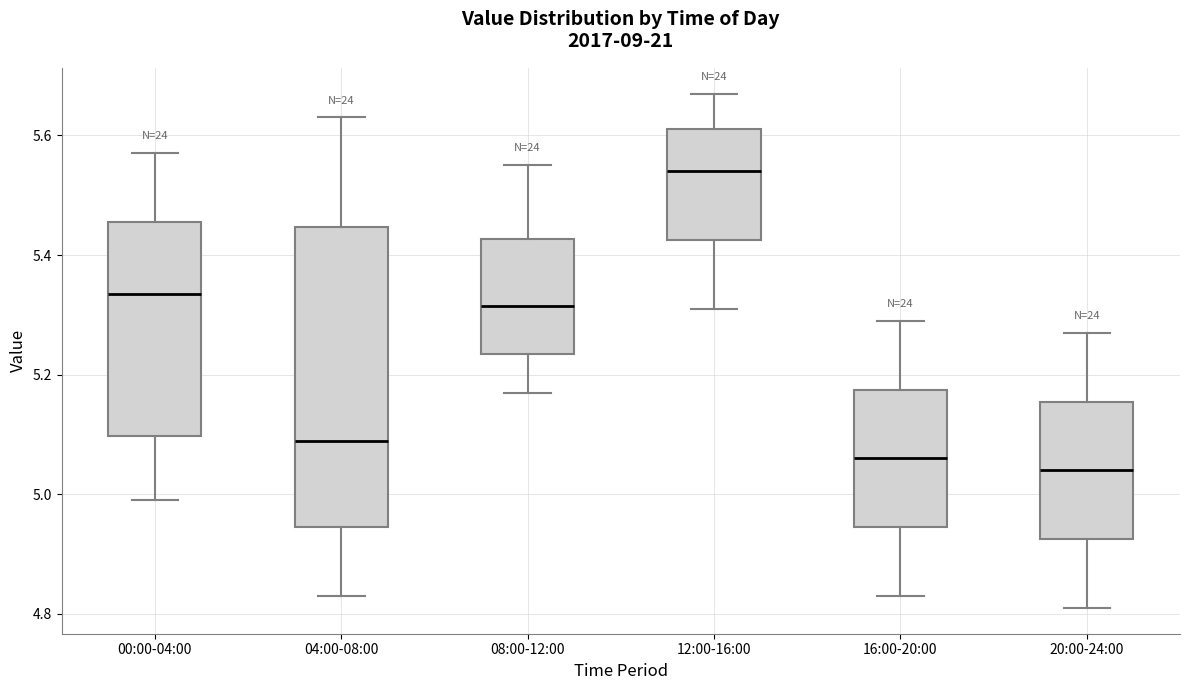

Which box's median line is the lowest?

20:00-24:00